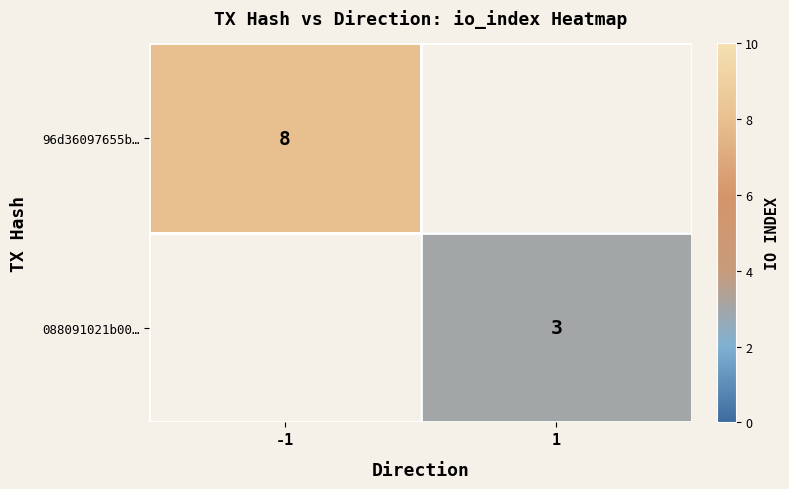

Is it true that 96d36097655b… equals 8 at -1?

True